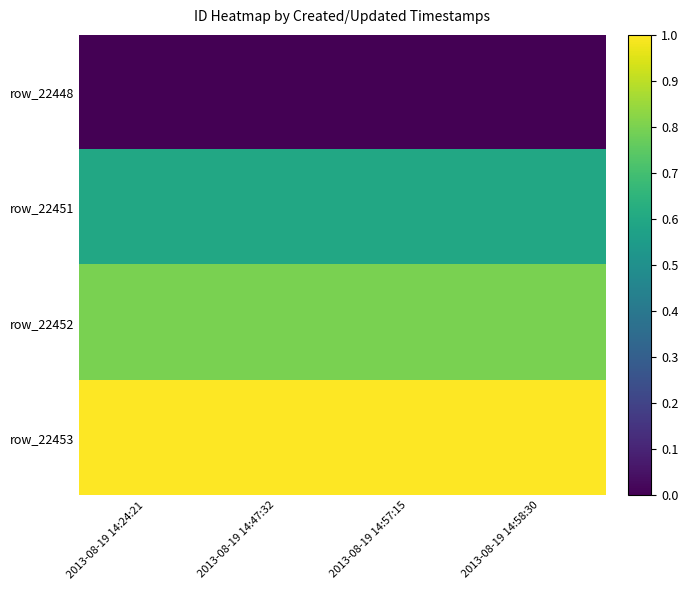

What is the total value across all series at 2013-08-19 14:57:15?

2.4